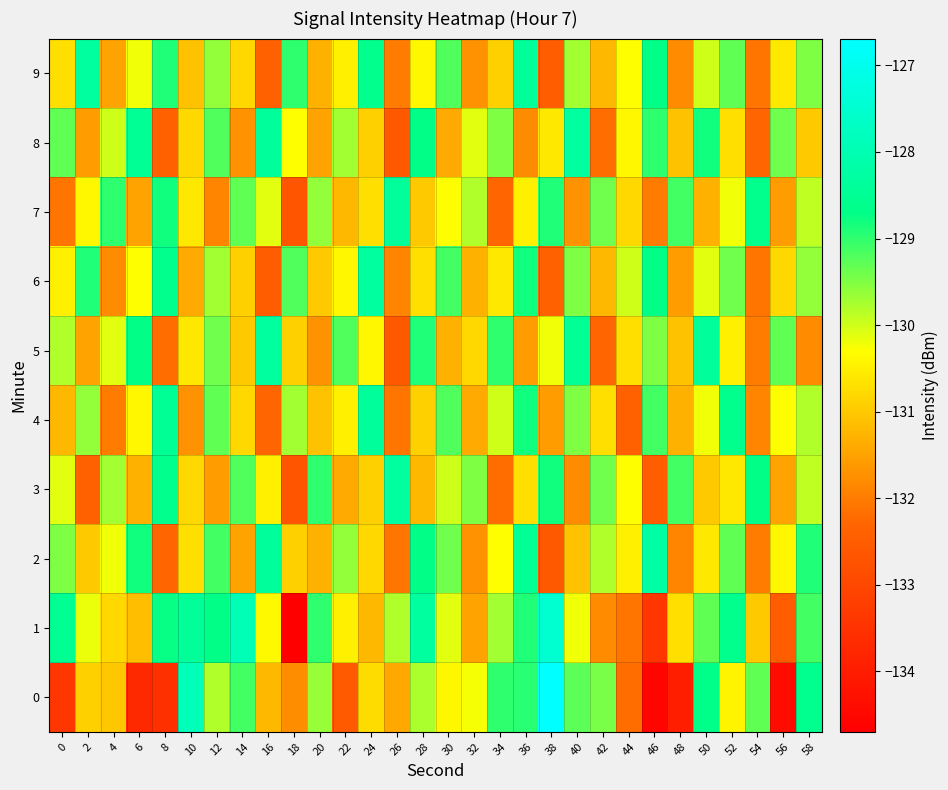

Which series has the largest total across all categories?

1